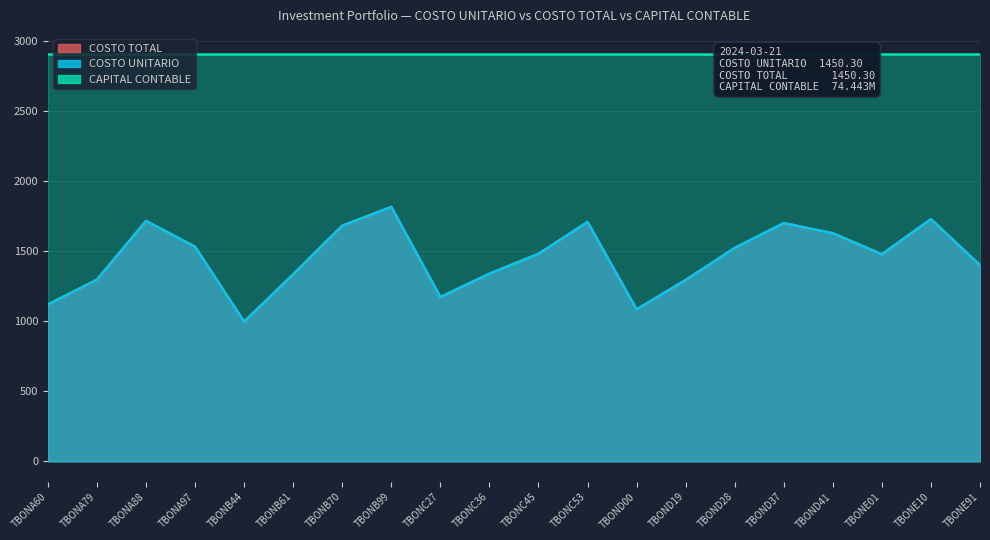

The COSTO UNITARIO series shows 2312.3 at TBOND28. True or false?

False